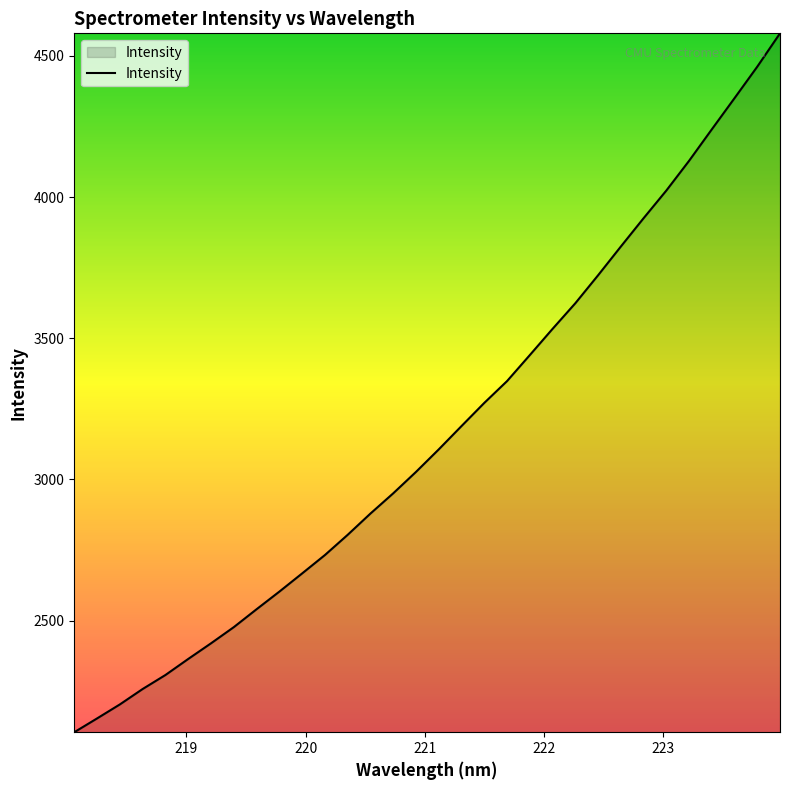

What is the smallest value displayed?

2104.8